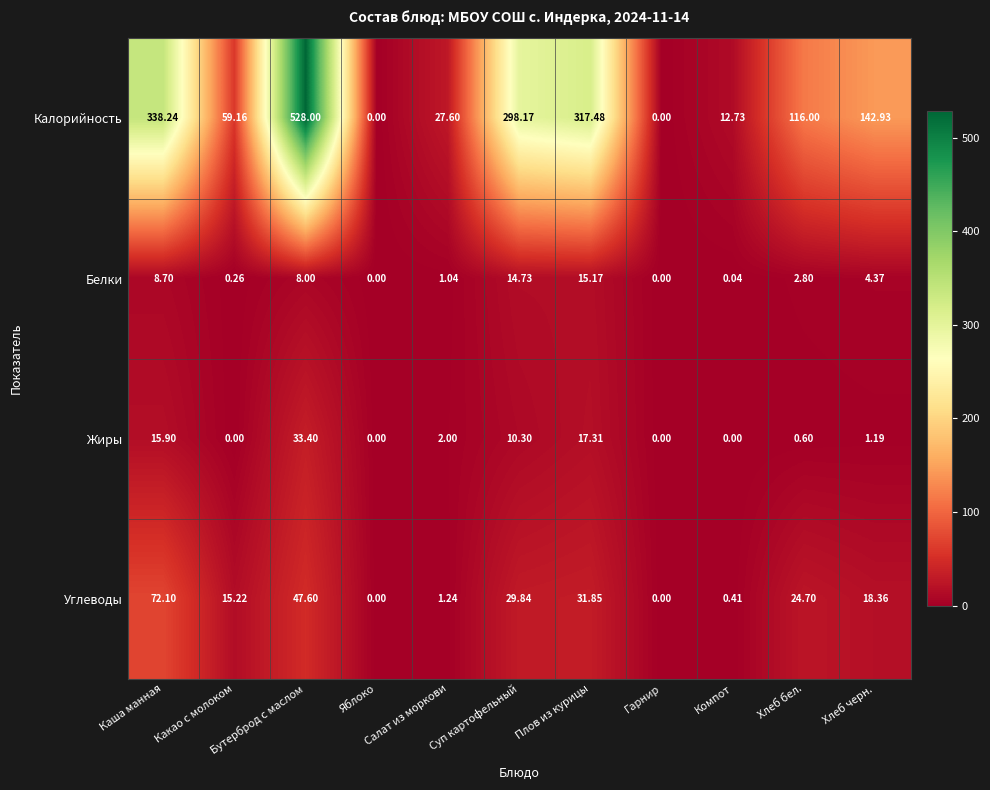

Rank the series by their maximum value, from lowest to highest.

Белки, Жиры, Углеводы, Калорийность